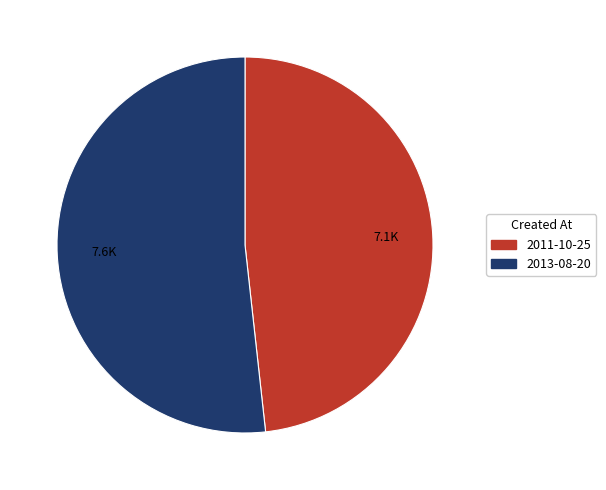

Do 2011-10-25 and 2013-08-20 together represent more than half of the pie?

Yes